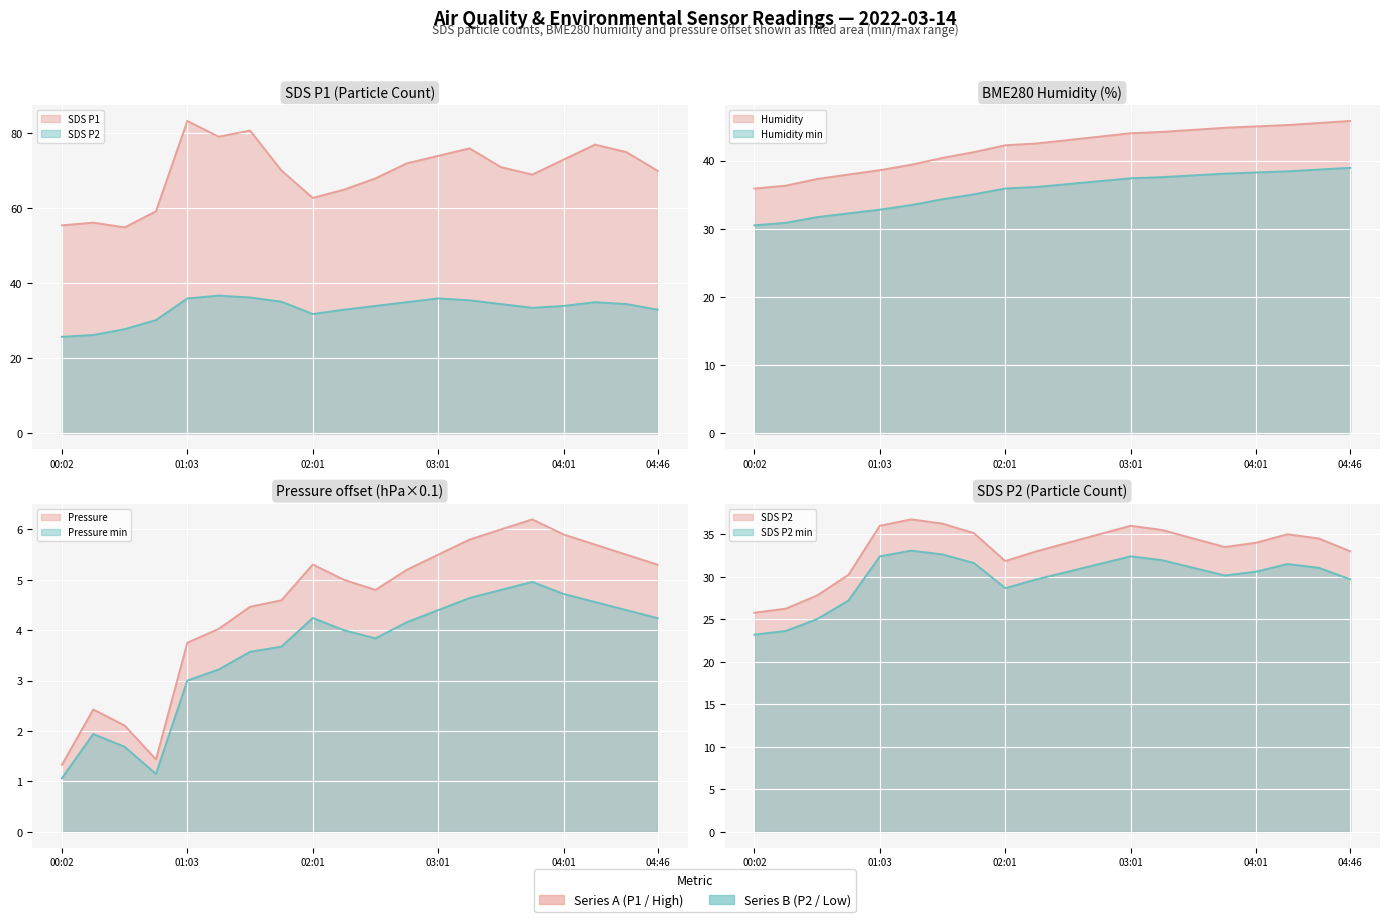

How many distinct data groups are displayed?

4